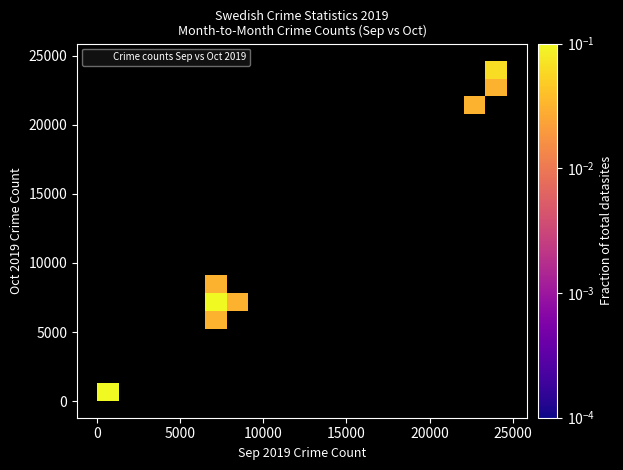

What Y value in the scatter plot is closest to 12335?

7875